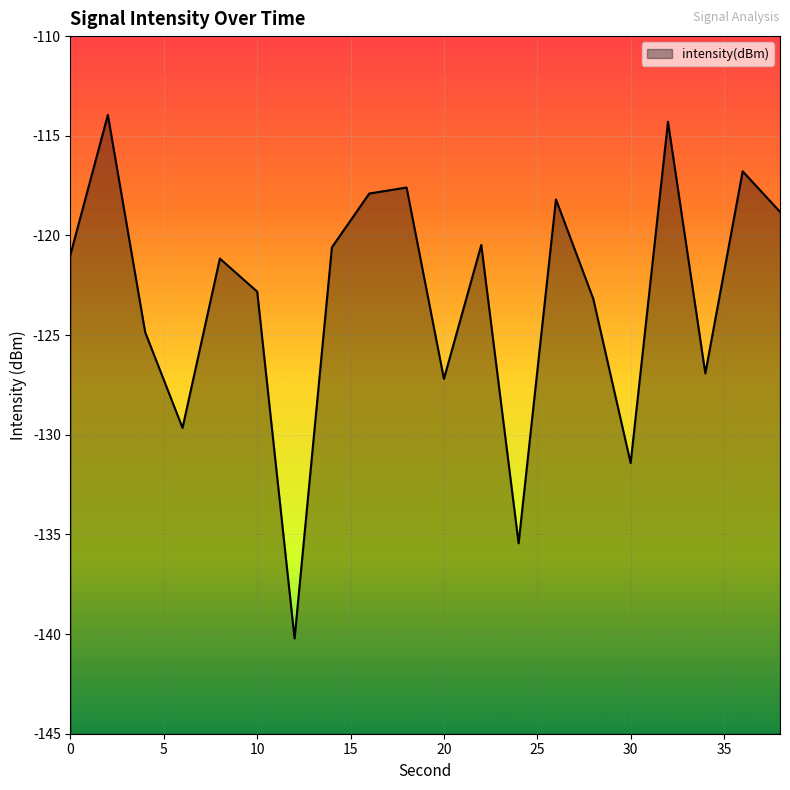

True or false: there are more than 0 points higher than both neighbors.

True